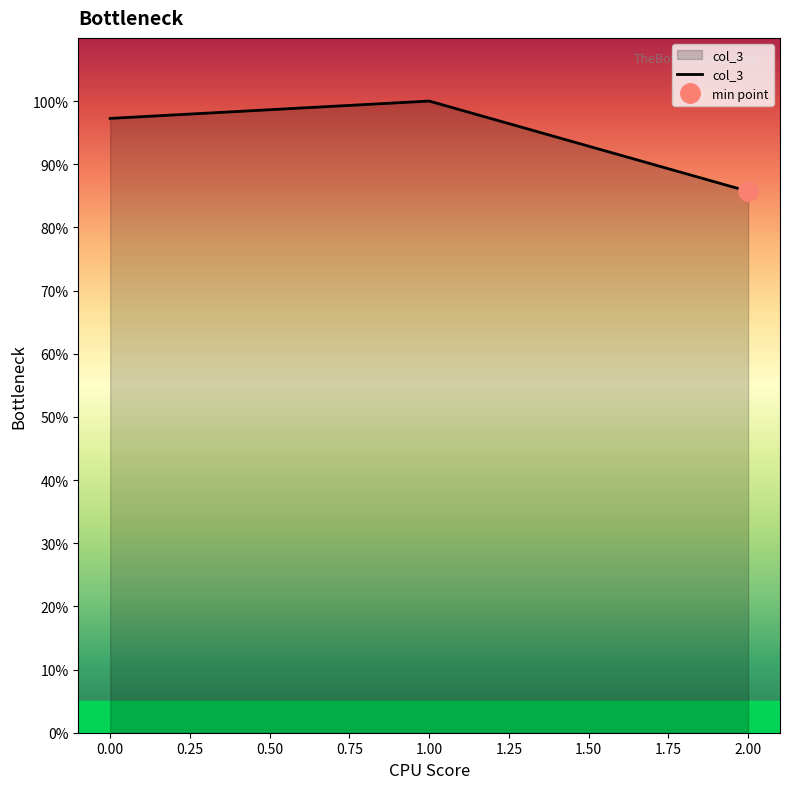

The col_3 series shows 22.7 at 0.00. True or false?

False